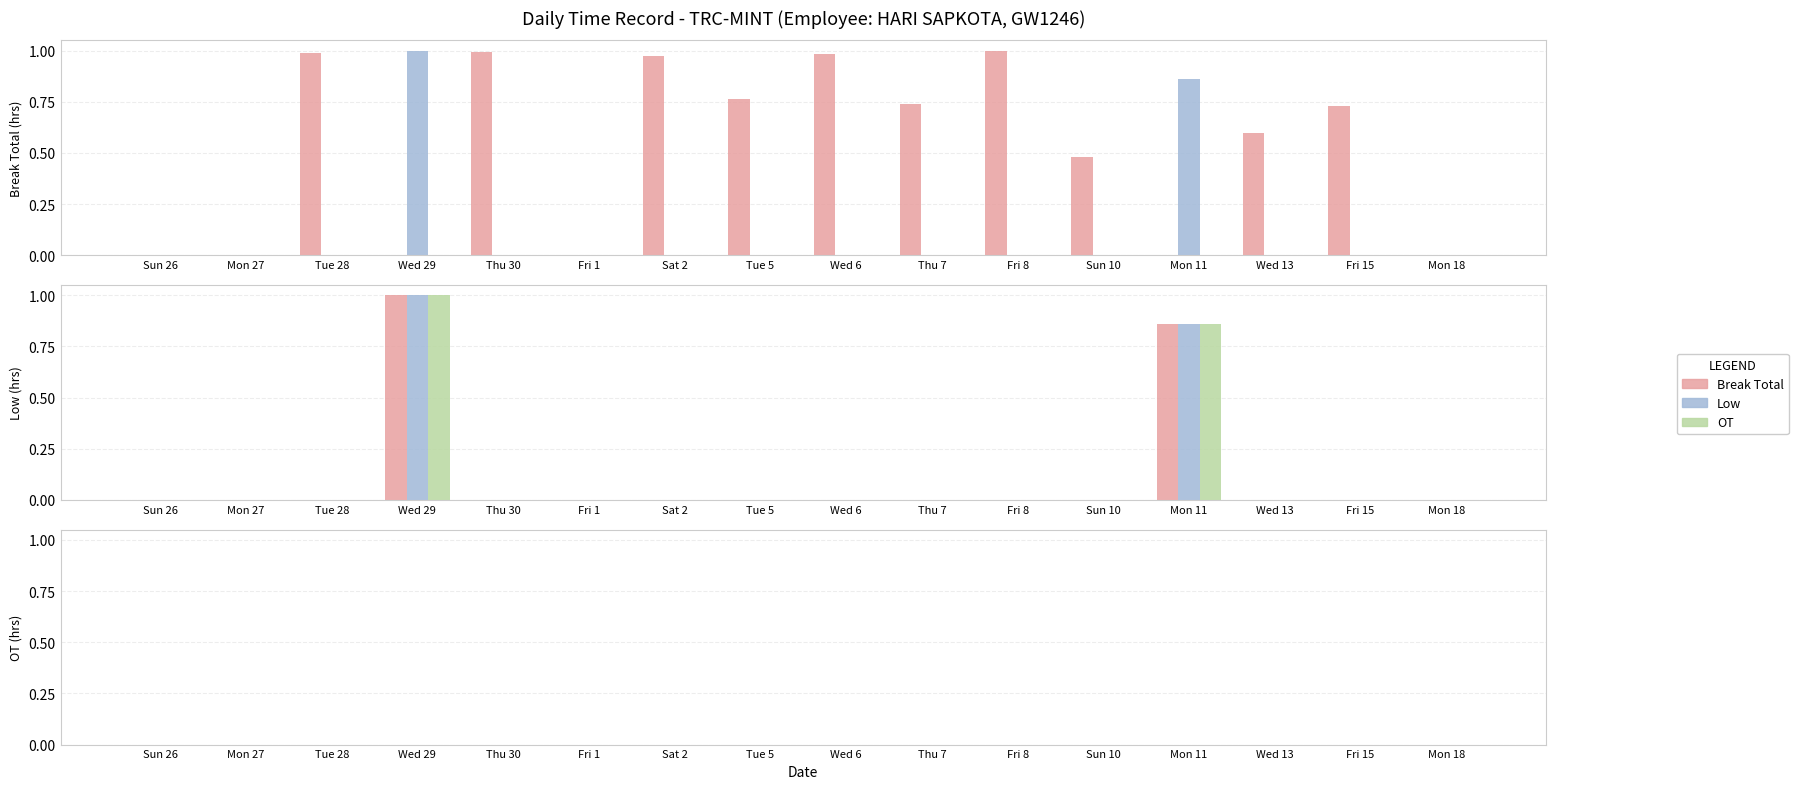

Is the value of Low at Tue 5 greater than the value of Break Total at Fri 1?

No